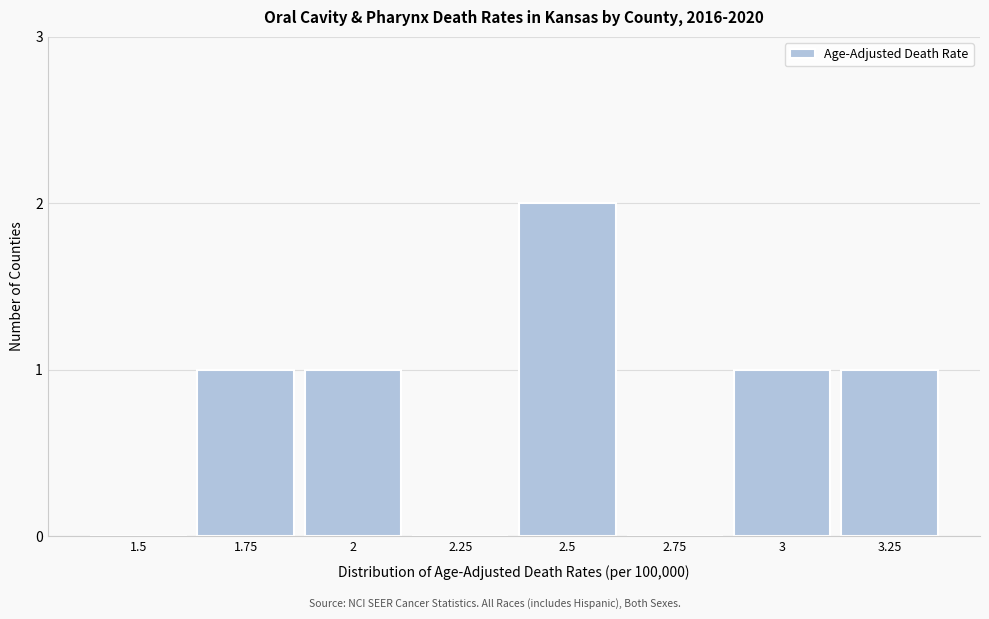

Reading right to left, what are all the values shown in this chart?

3.25=1	3=1	2.75=0	2.5=2	2.25=0	2=1	1.75=1	1.5=0